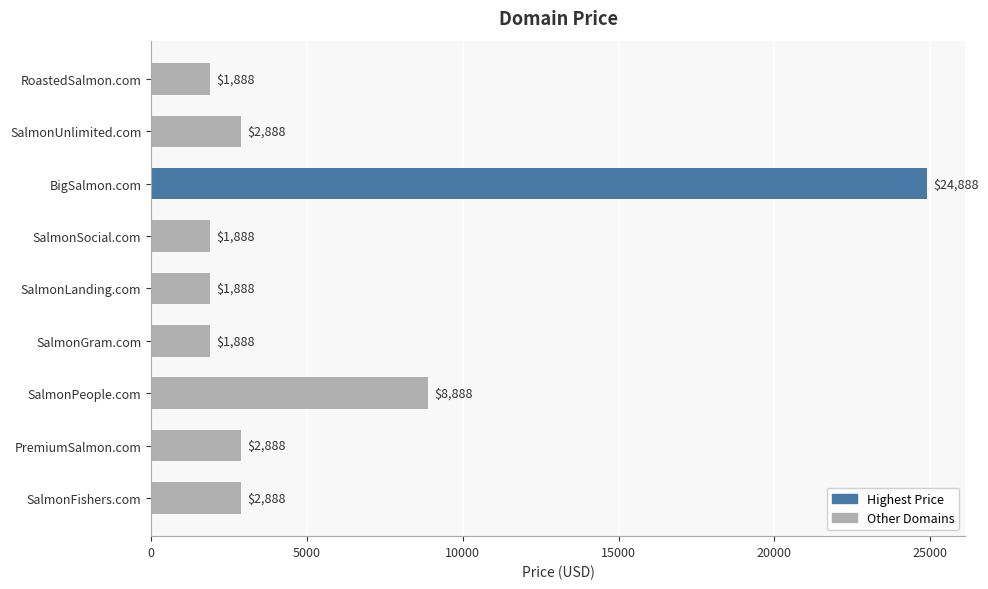

How many data points are less than 2888?

4